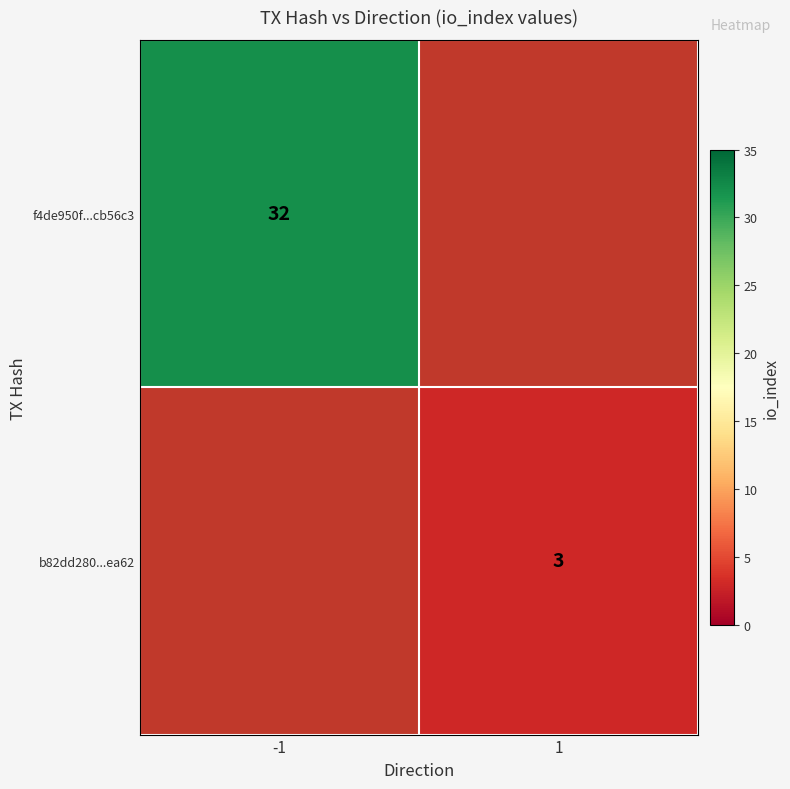

What is the smallest value displayed?

3.0